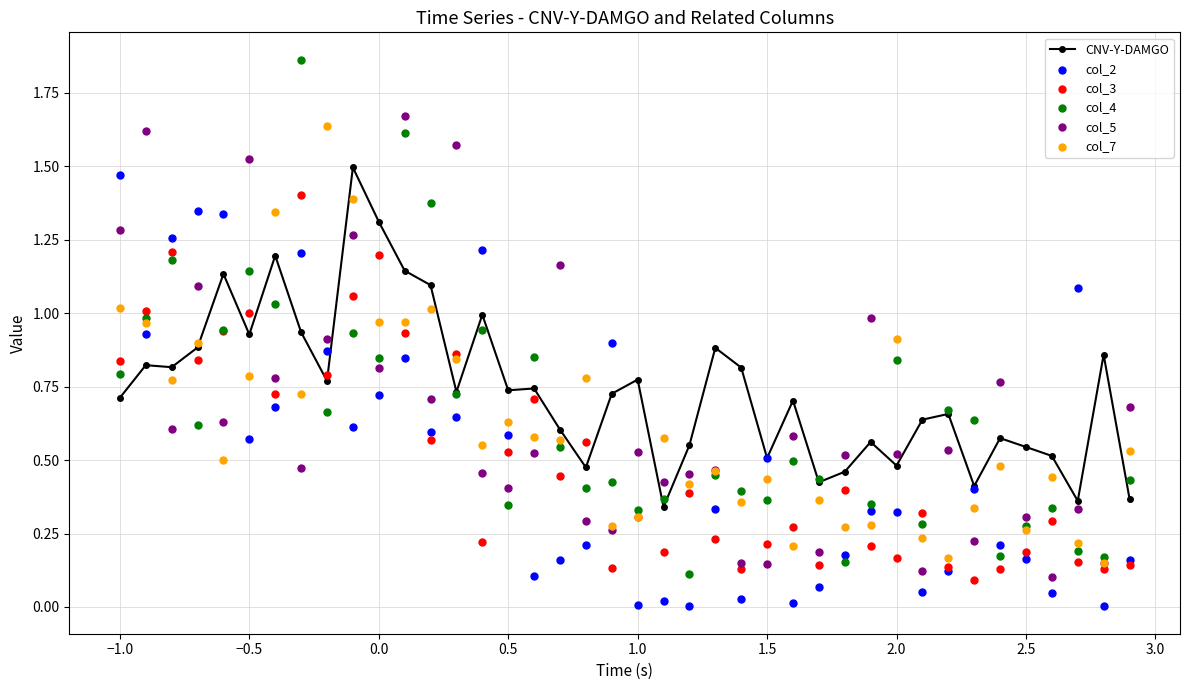

Which series has the largest total across all categories?

CNV-Y-DAMGO